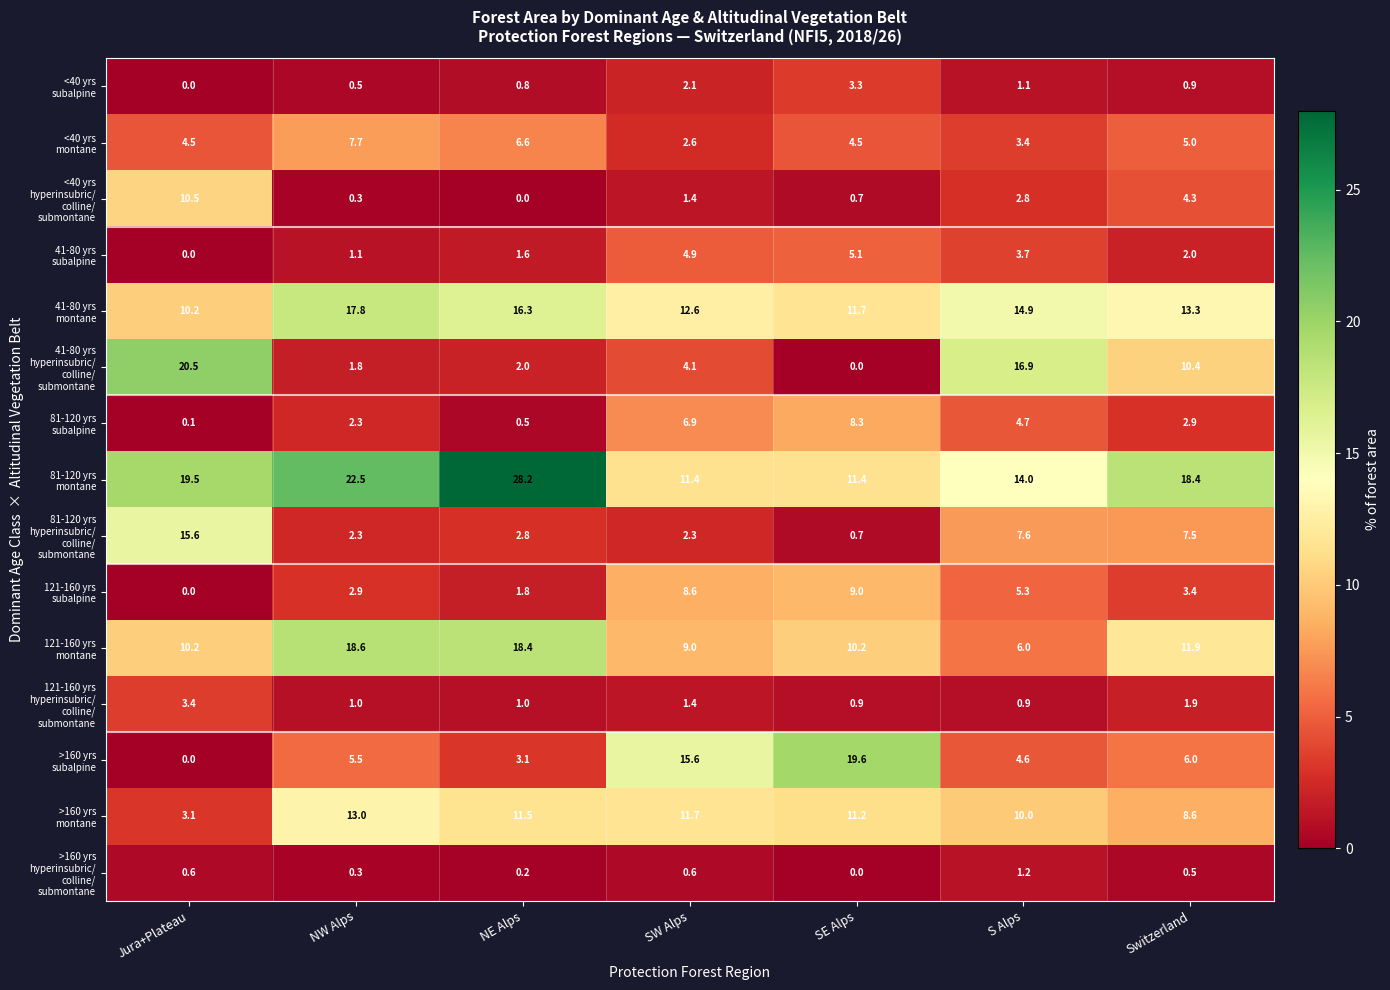

At which category does the chart reach its peak across all series?

NE Alps